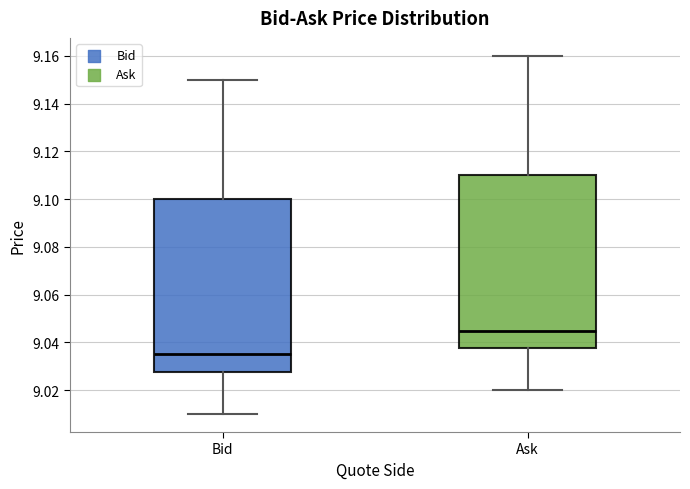

Which box's median line is the lowest?

Bid